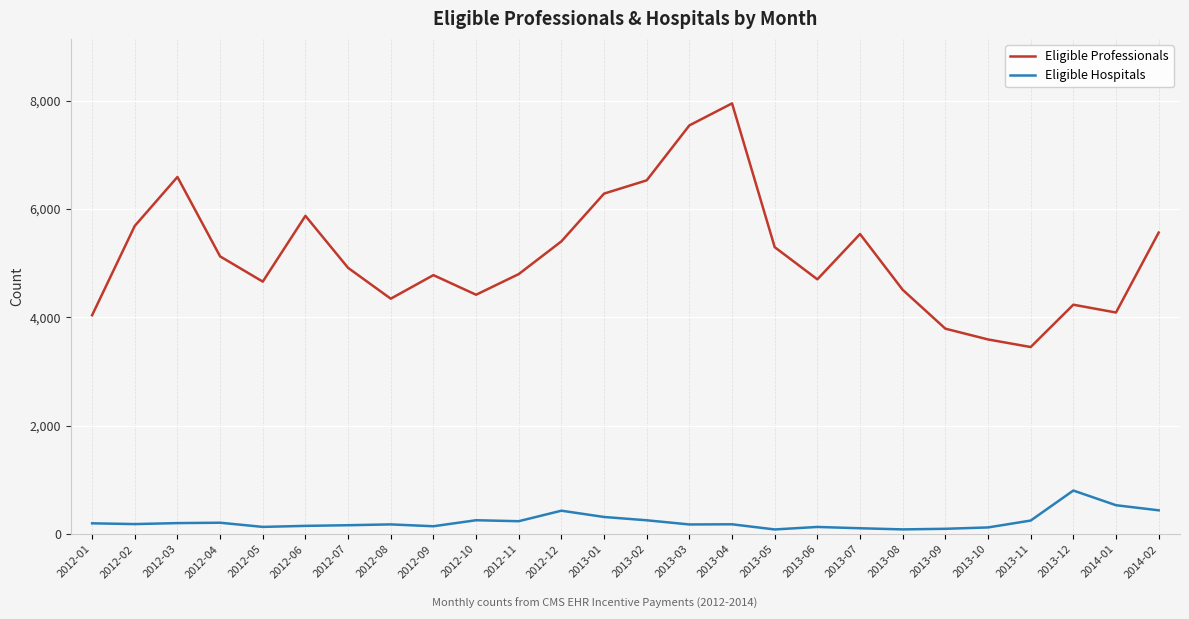

True or false: Eligible Professionals and Eligible Hospitals intersect in this chart.

False